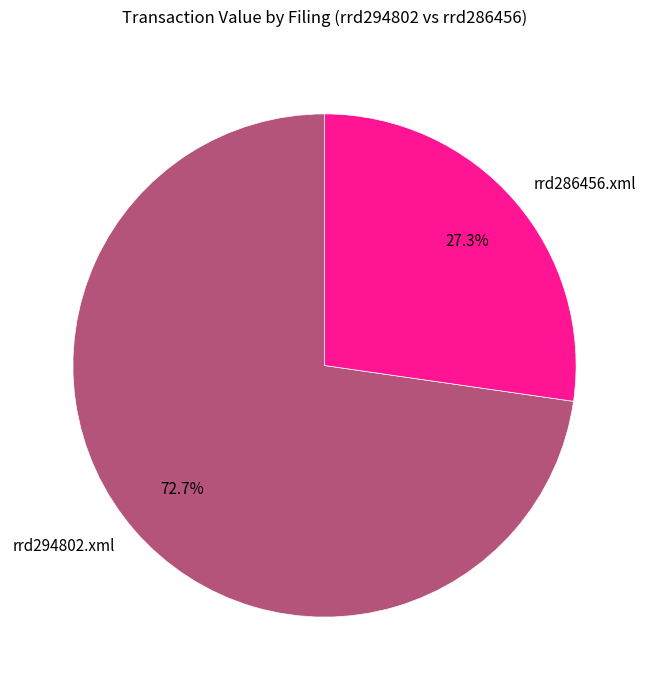

Which category has the smallest portion of the pie?

rrd286456.xml